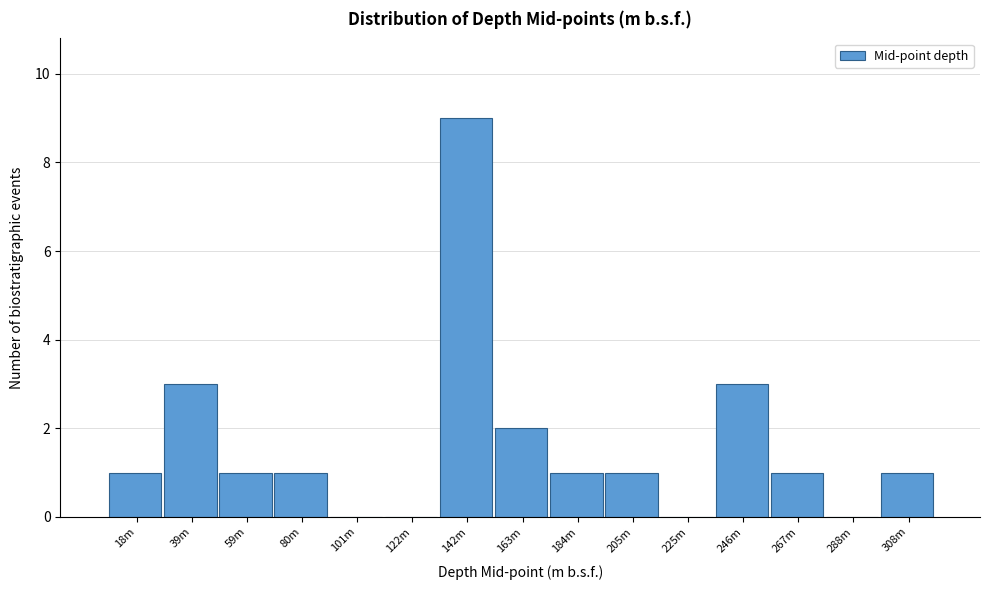

Reading right to left, list all the values displayed in this chart.

308m=1	288m=0	267m=1	246m=3	225m=0	205m=1	184m=1	163m=2	142m=9	122m=0	101m=0	80m=1	59m=1	39m=3	18m=1